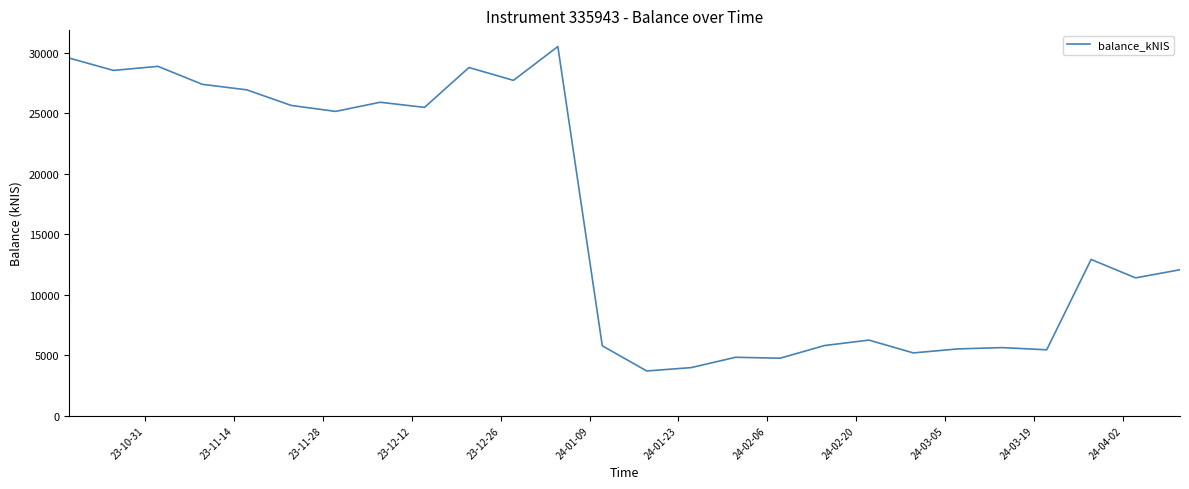

Is this an area chart (filled region under the line)?

No